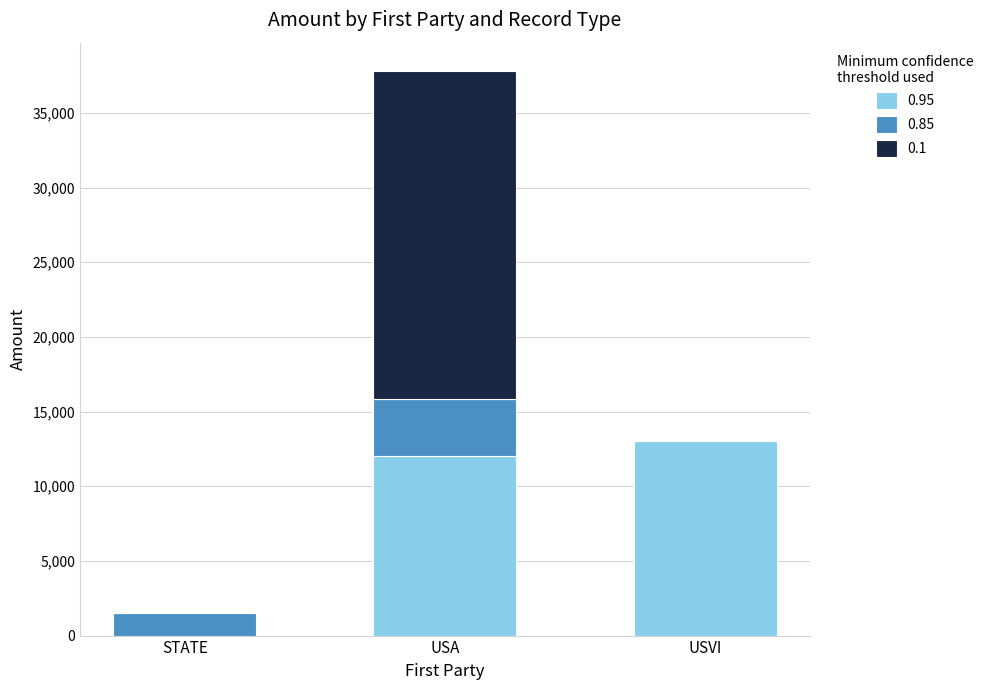

What is the sum of all 0.95 values?

25077.5